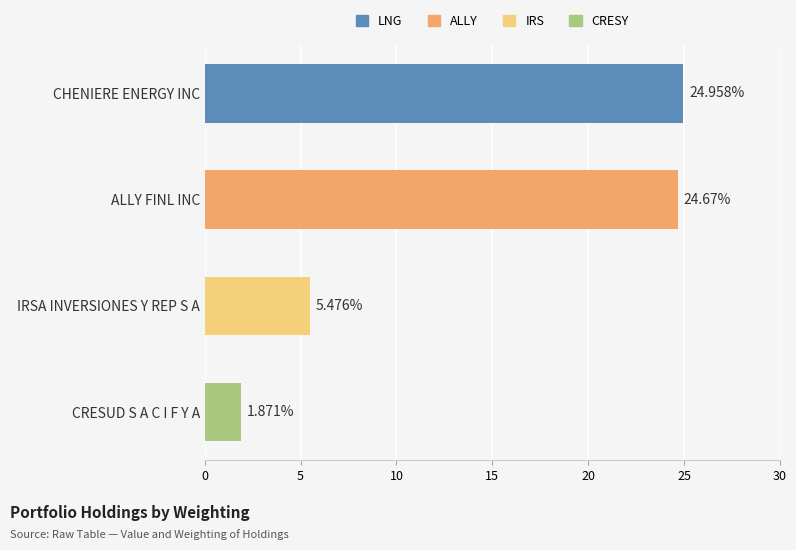

What is the maximum value shown in the chart?

25.0